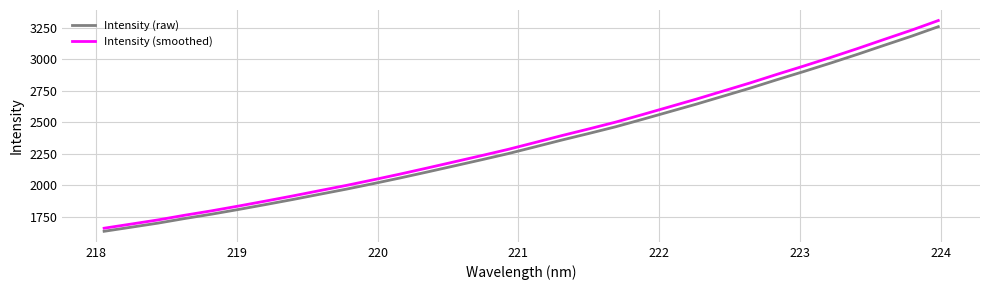

What is the minimum value shown in the chart?

1633.8